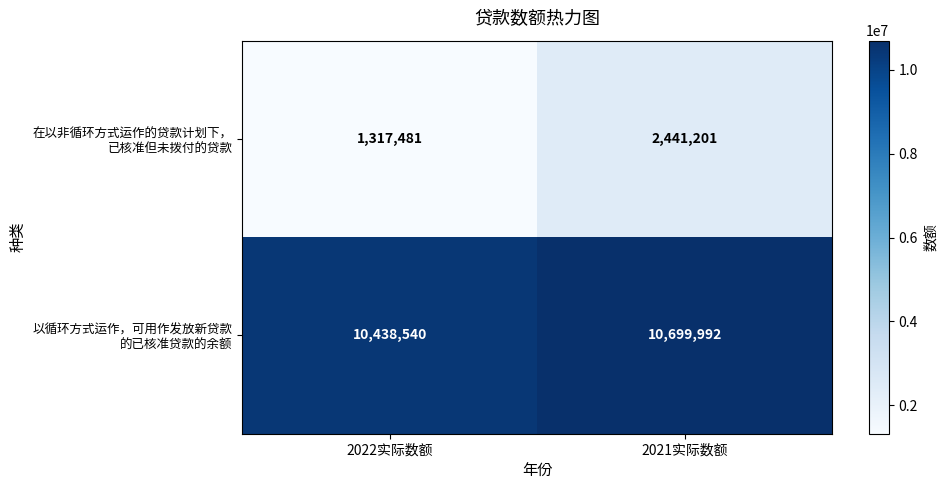

At how many categories does at least one series exceed 4842656?

2